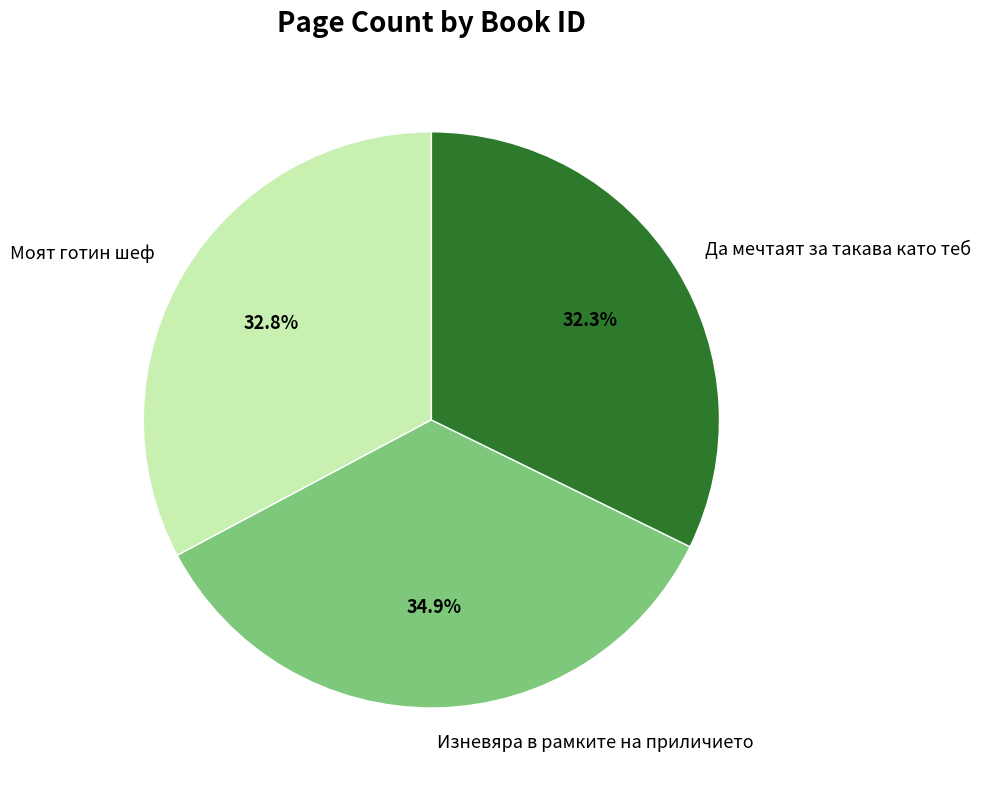

What is the largest slice in the pie chart?

Изневяра в рамките на приличието